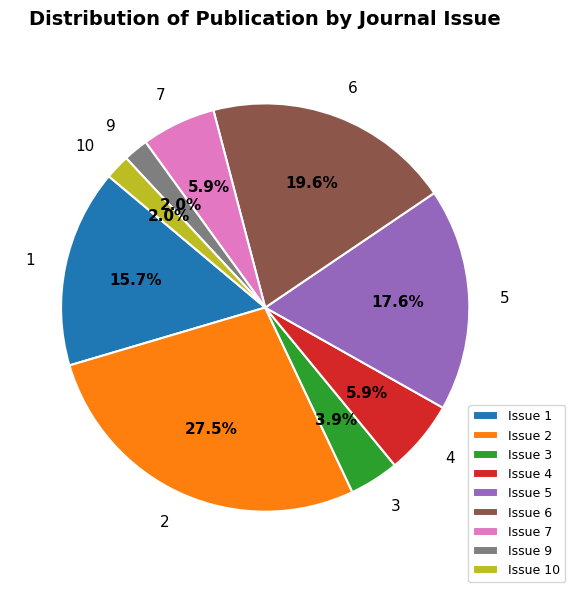

Which has a higher value, Issue 6 or Issue 1?

Issue 6